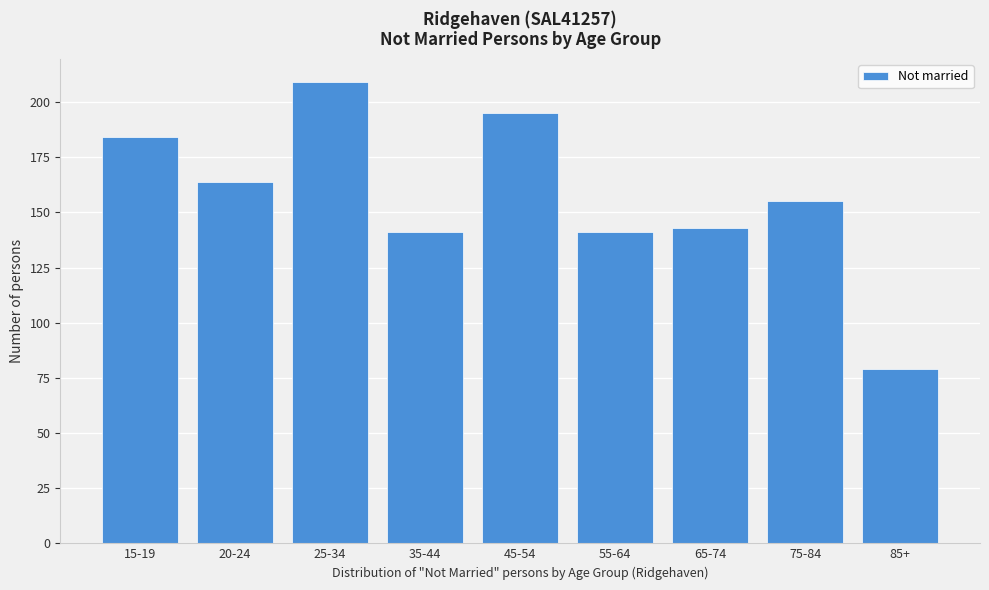

Reading left to right, extract all data points from this chart.

15-19=184	20-24=164	25-34=209	35-44=141	45-54=195	55-64=141	65-74=143	75-84=155	85+=79